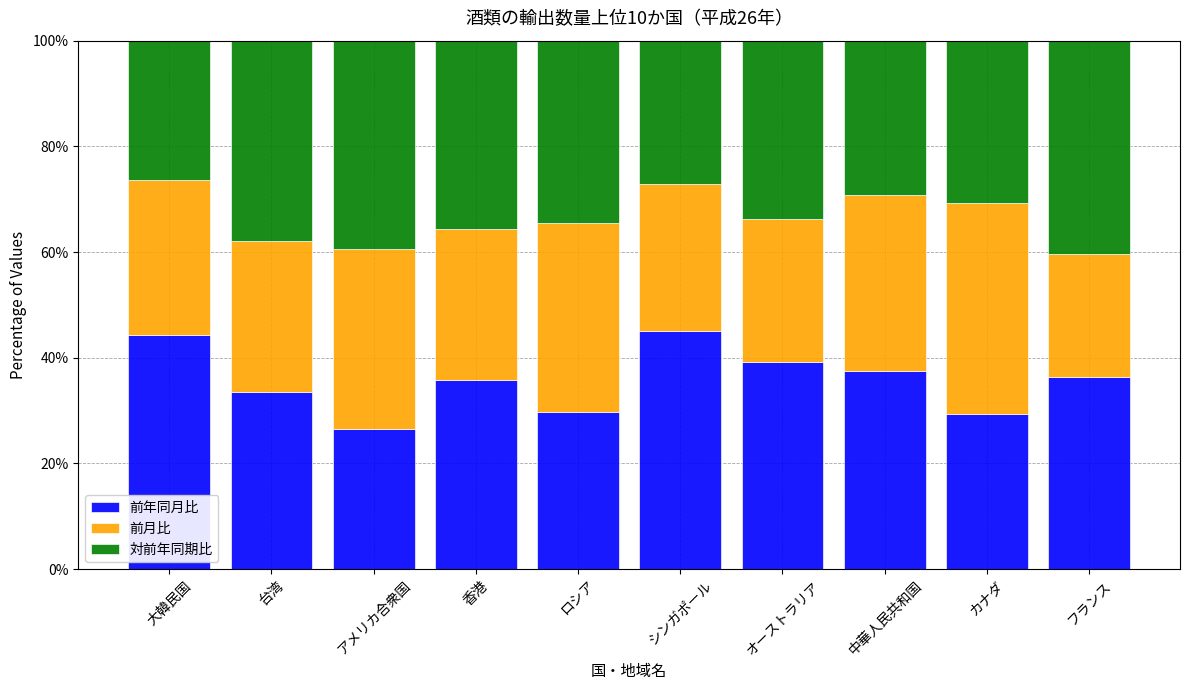

What is the difference between the 前年同月比 values at オーストラリア and カナダ?

10.0